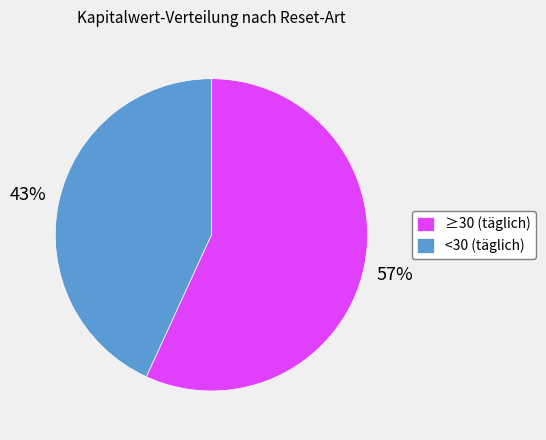

Which slice is the largest?

≥30 (täglich)